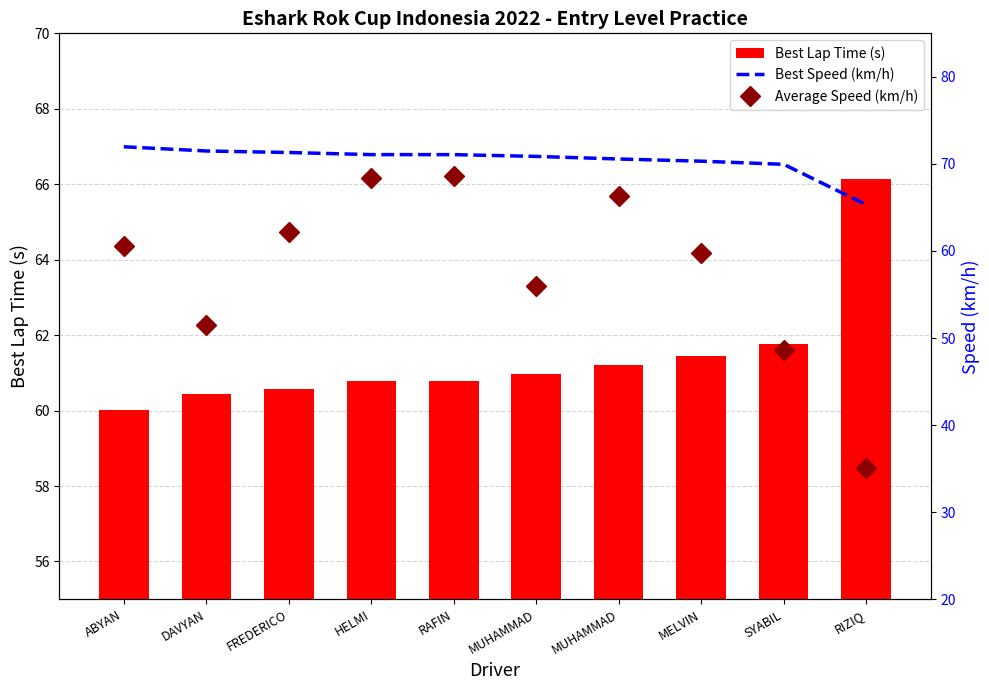

What is the difference between the highest and lowest values at MELVIN?

10.5